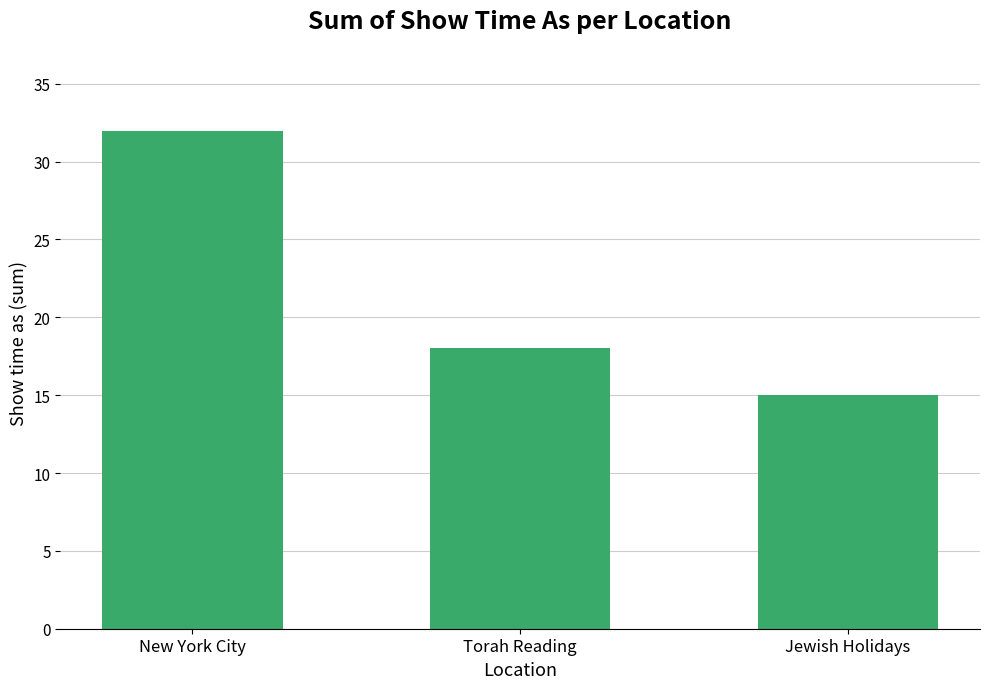

What position from the left is Torah Reading?

2